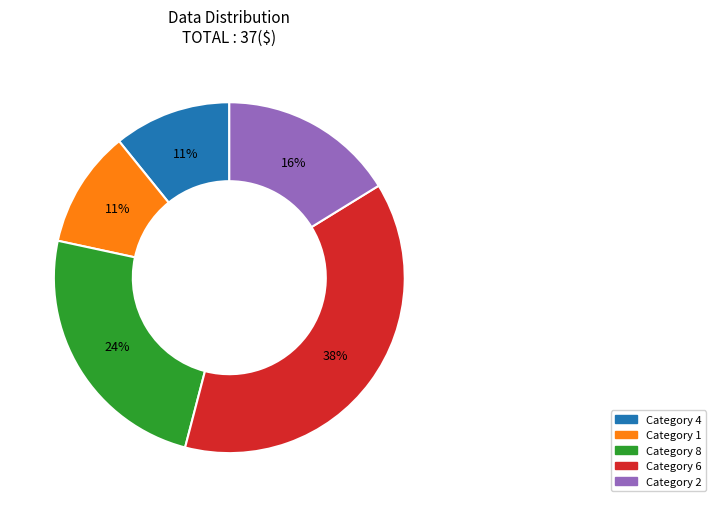

Is there any slice that represents more than half of the pie?

No